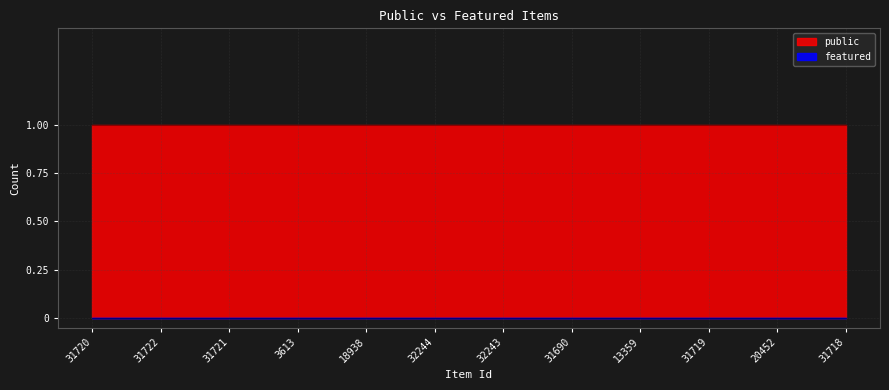

Rank the categories by featured value from lowest to highest.

31720, 31722, 31721, 3613, 18938, 32244, 32243, 31690, 13359, 31719, 20452, 31718